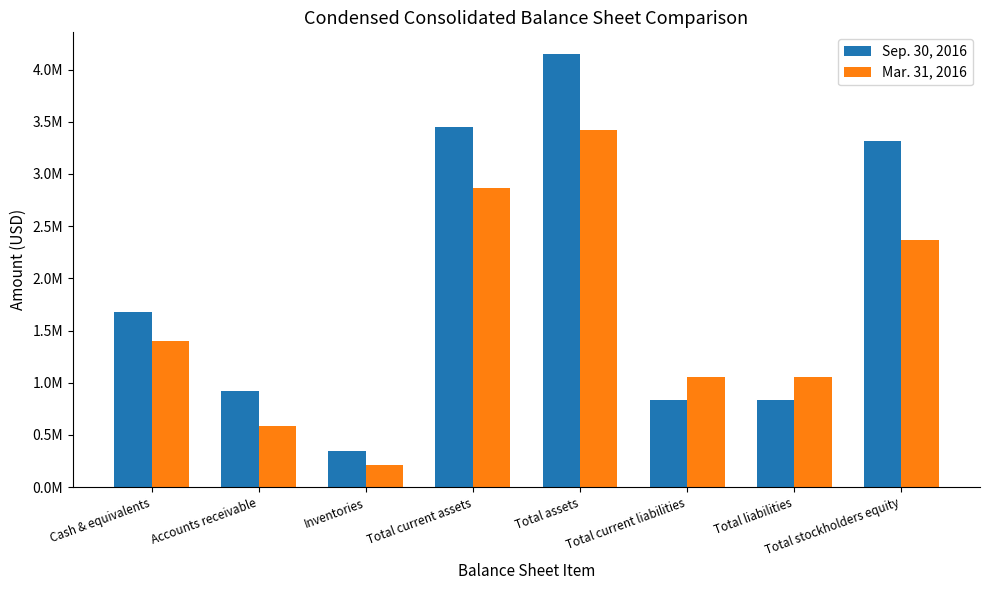

Reading left to right, extract all data points from this chart.

Sep. 30, 2016: Cash & equivalents=1676761	Accounts receivable=917754	Inventories=350822	Total current assets=3447721	Total assets=4149054	Total current liabilities=835779	Total liabilities=835779	Total stockholders equity=3313275
Mar. 31, 2016: Cash & equivalents=1398848	Accounts receivable=588875	Inventories=216108	Total current assets=2865300	Total assets=3422546	Total current liabilities=1059406	Total liabilities=1059406	Total stockholders equity=2363140